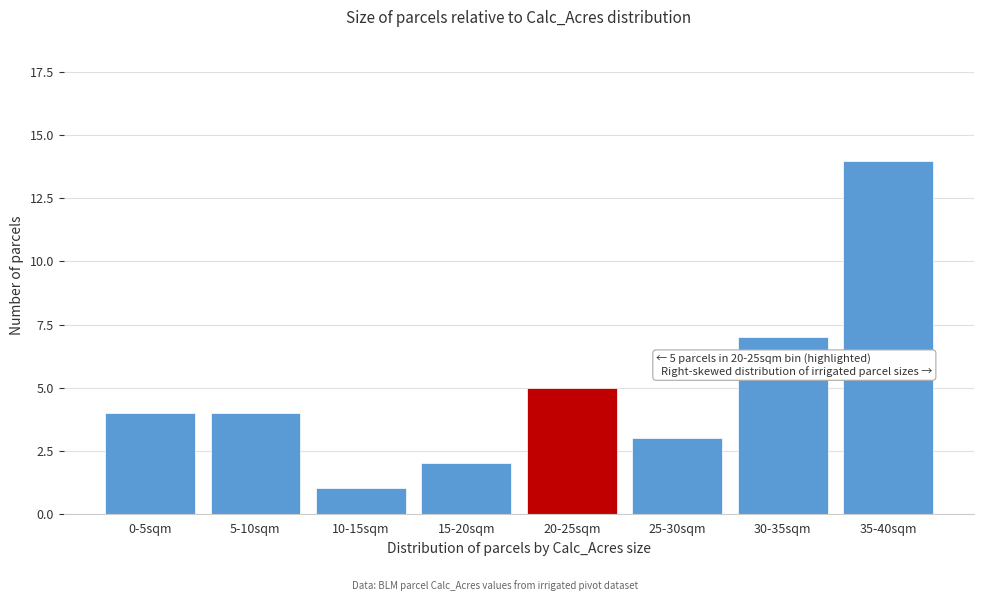

Reading right to left, what are all the values shown in this chart?

35-40sqm=14	30-35sqm=7	25-30sqm=3	20-25sqm=5	15-20sqm=2	10-15sqm=1	5-10sqm=4	0-5sqm=4